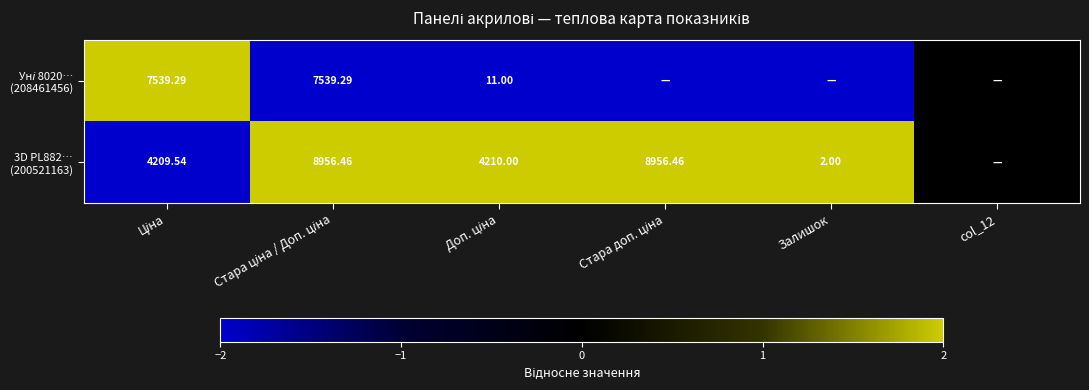

True or false: Уні 8020… (208461456) has a value of -2 at Залишок.

True